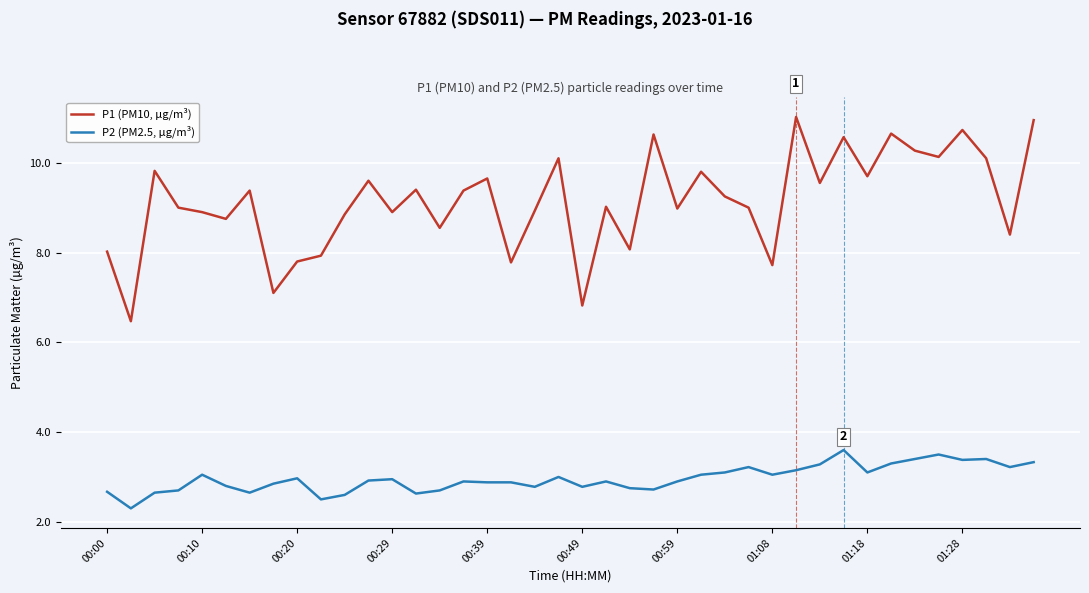

True or false: P2 (PM2.5, µg/m³) and P1 (PM10, µg/m³) intersect in this chart.

False